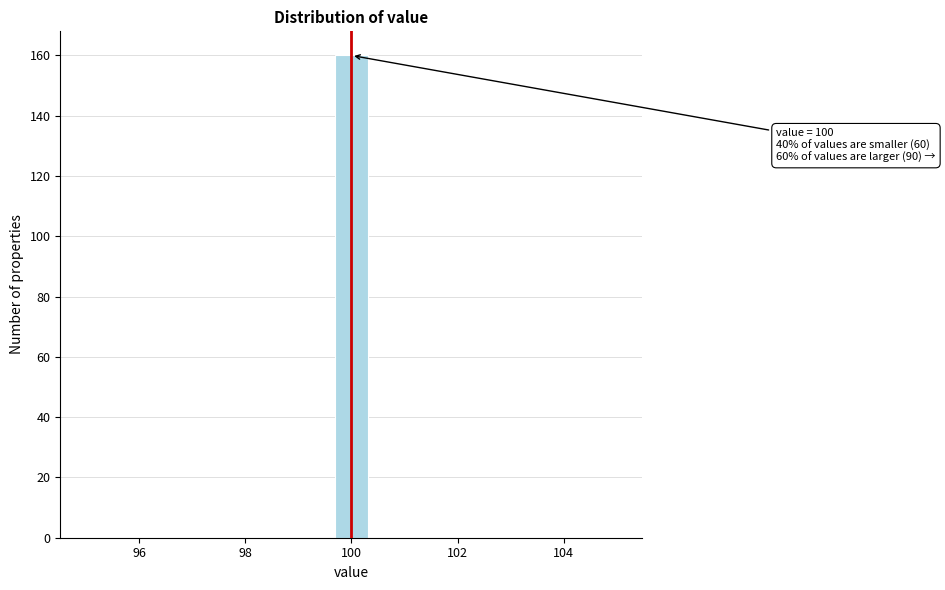

Read against the x-axis, roughly where is the centre of the tallest bar?

100.0